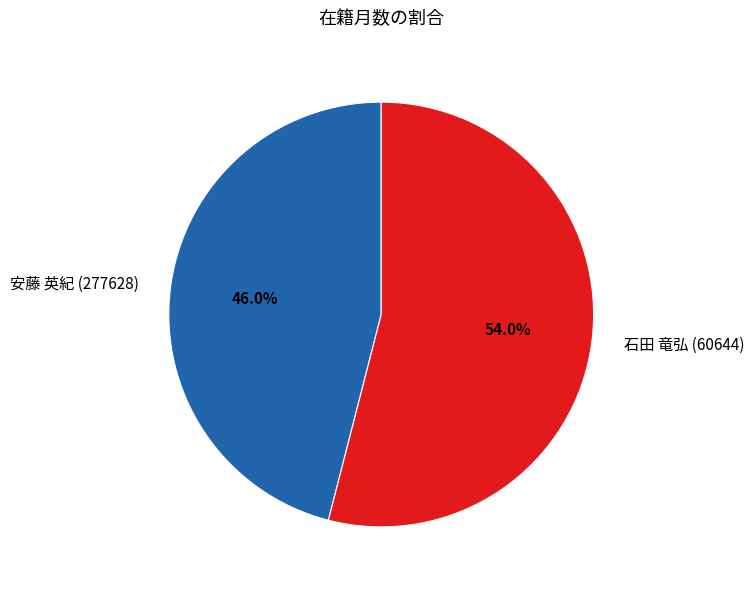

What percentage is NOT represented by 安藤 英紀 (277628)?

54.0%